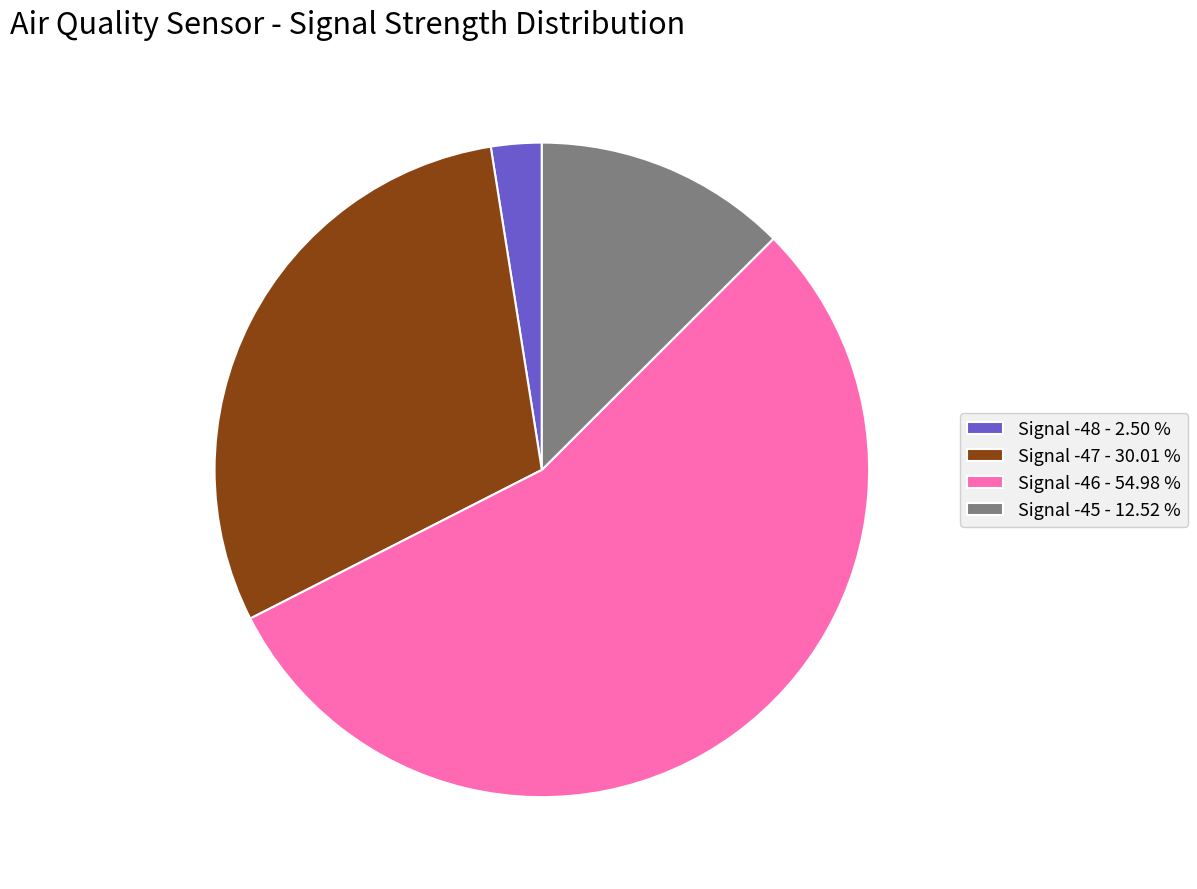

Which slice is the smallest?

Signal -48 - 2.50 %